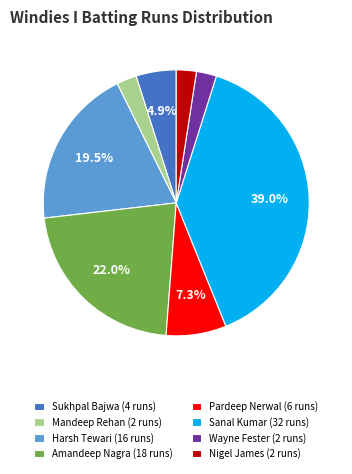

Approximately how many times larger is the value at Sanal Kumar (32 runs) compared to Pardeep Nerwal (6 runs)?

5.3